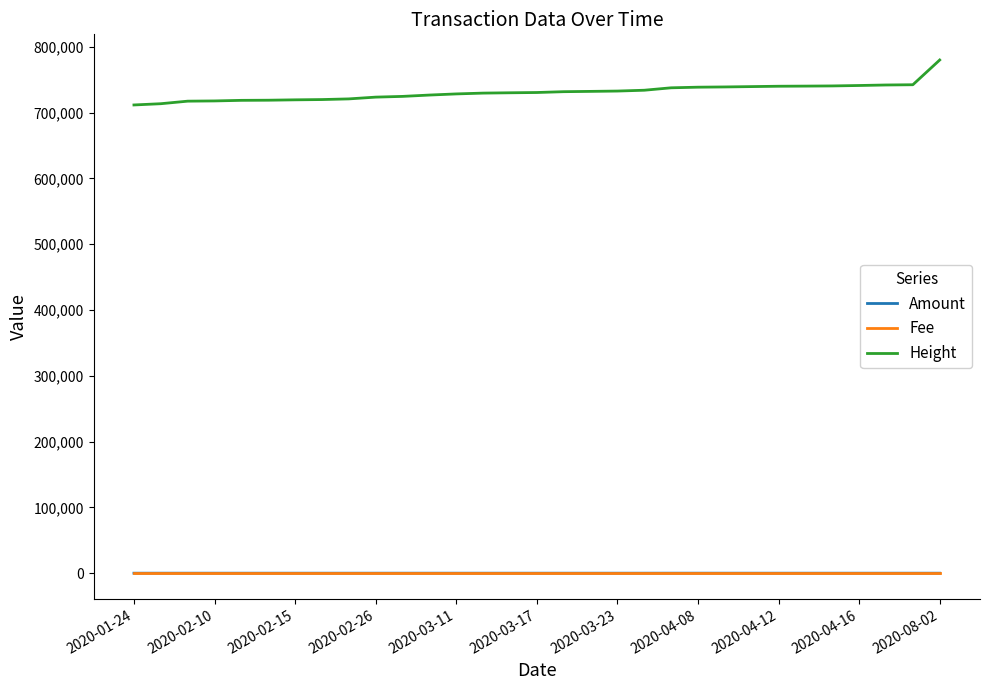

What is the maximum value for Height?

780094.0